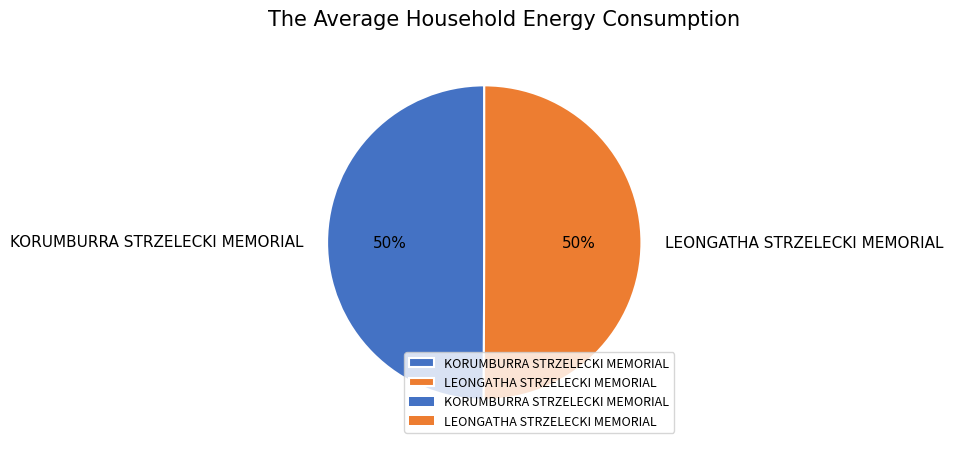

What percentage is the KORUMBURRA STRZELECKI MEMORIAL slice, to the nearest percent?

50%